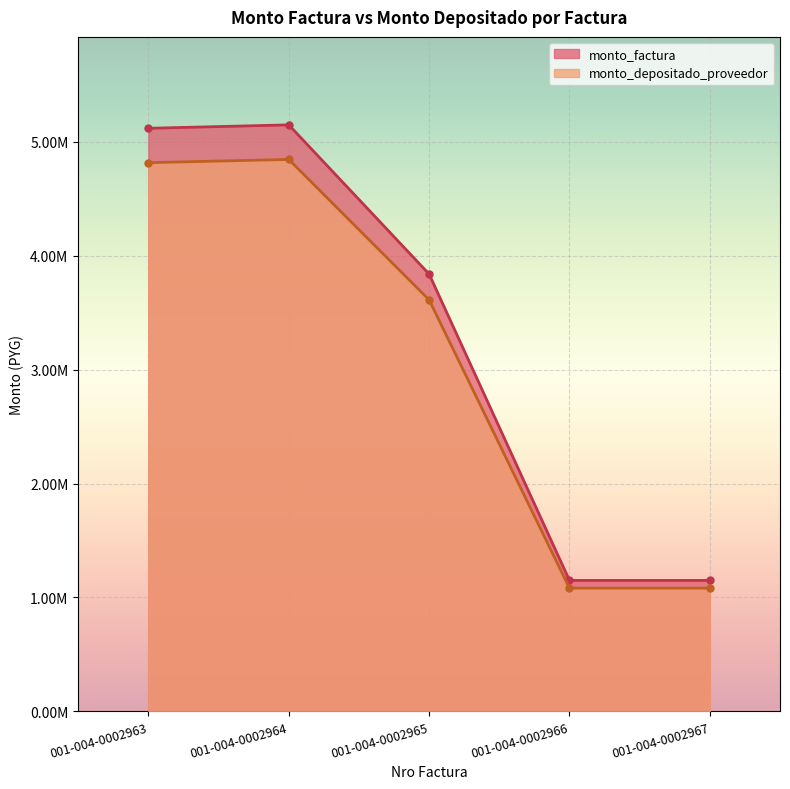

At how many categories does at least one series exceed 4934553?

2